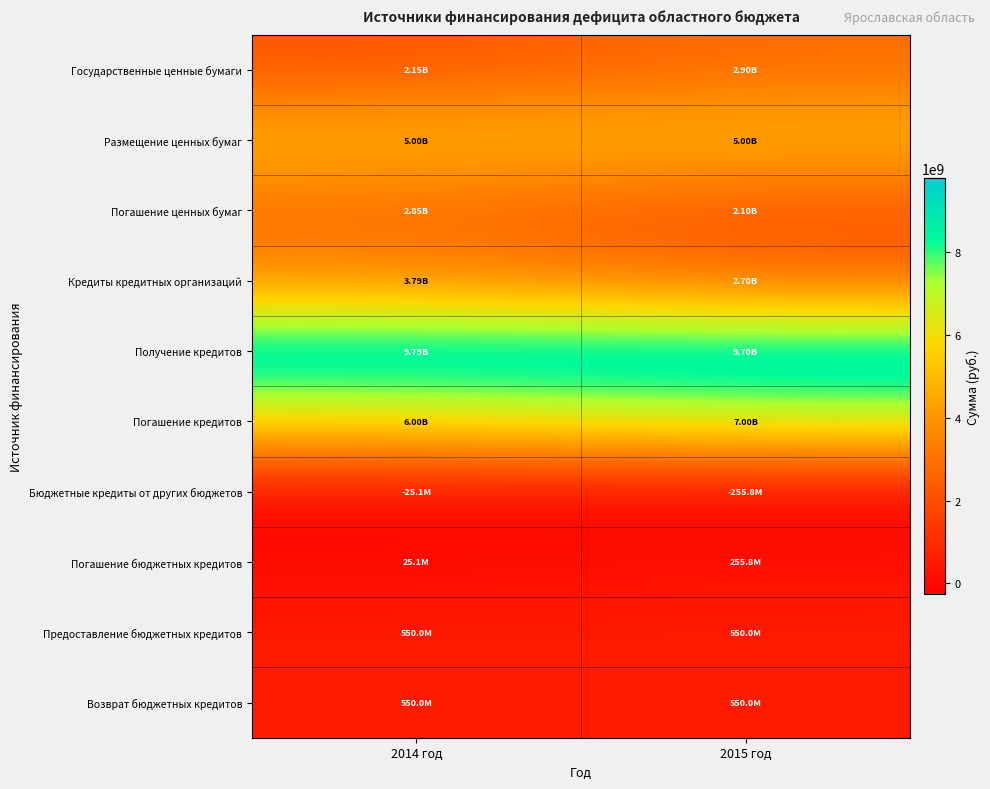

What is the total value across all series at 2014 год?

30678434382